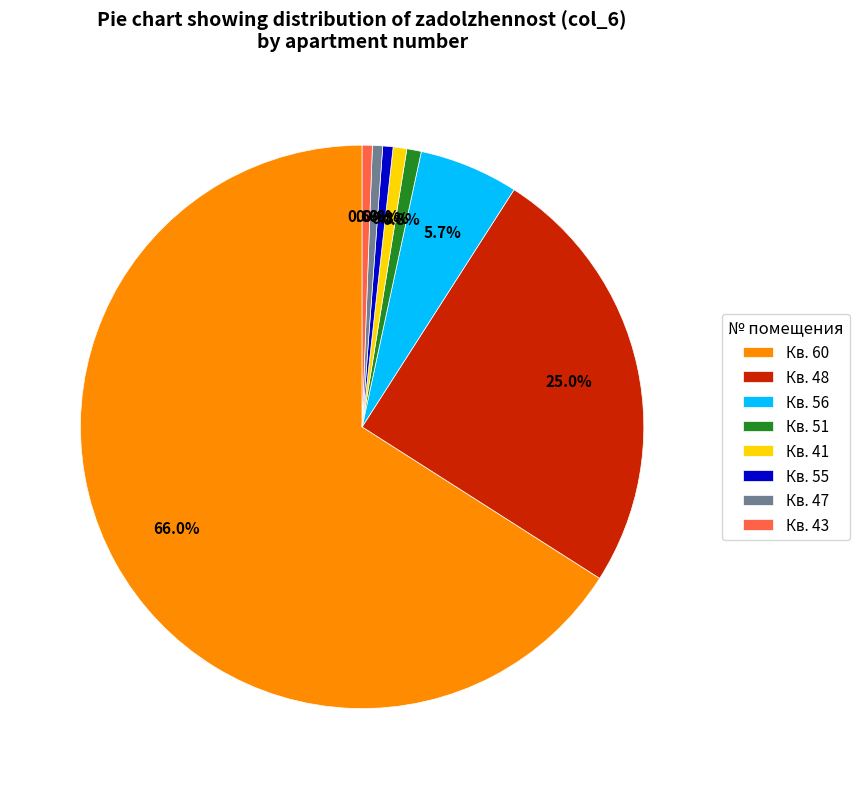

Between Кв. 48 and Кв. 47, which is larger?

Кв. 48